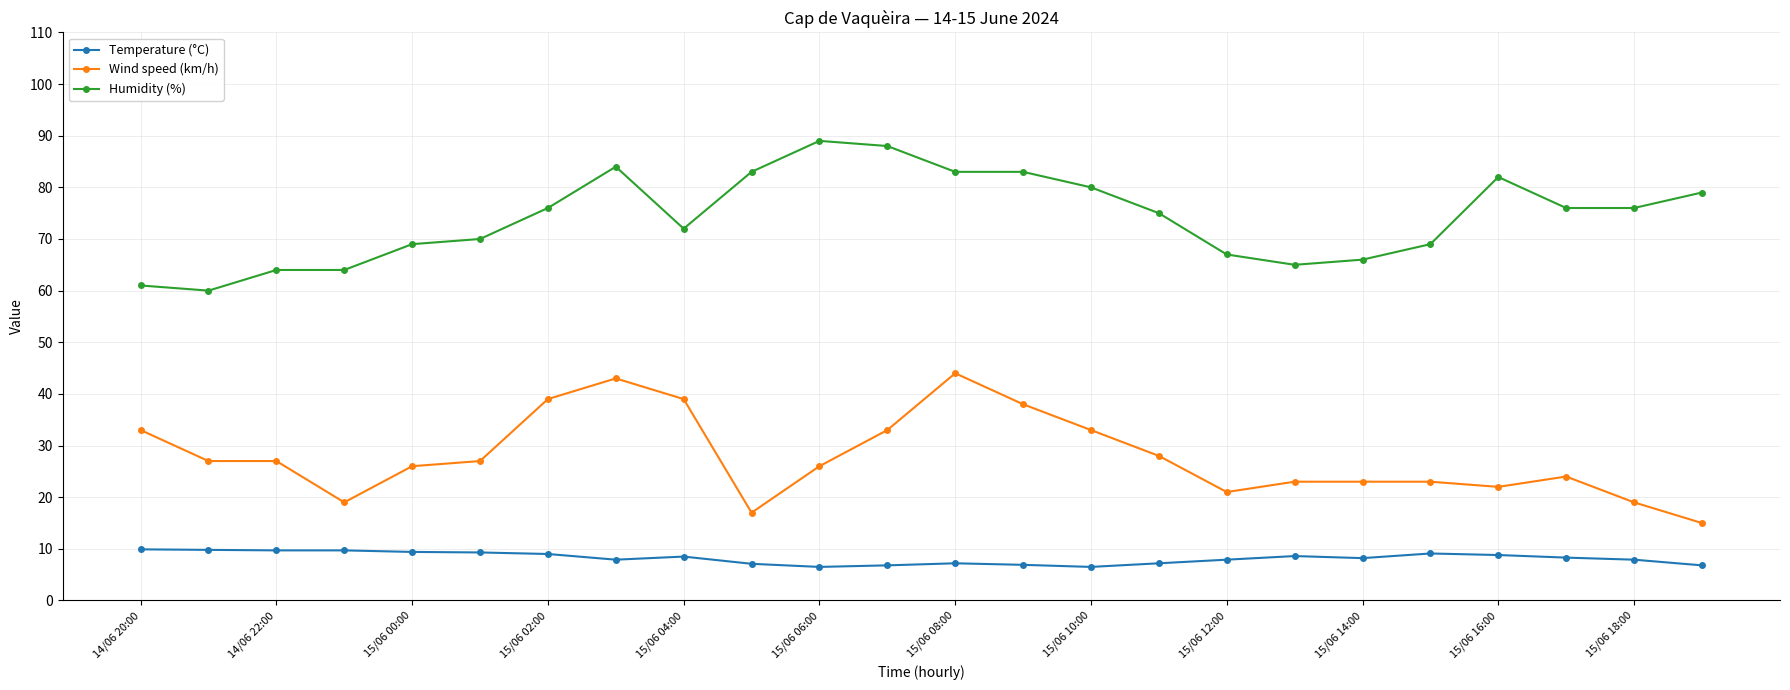

Rank the series by their average value, from lowest to highest.

Temperature (°C), Wind speed (km/h), Humidity (%)